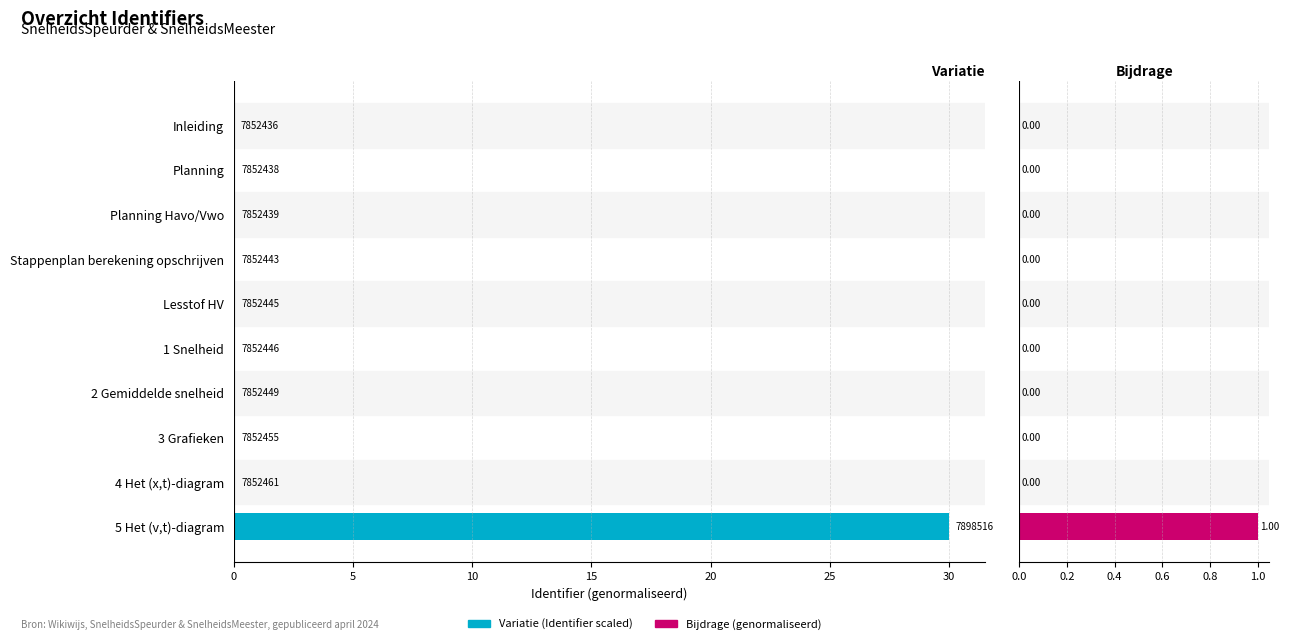

How many values in the Variatie series exceed 0?

9